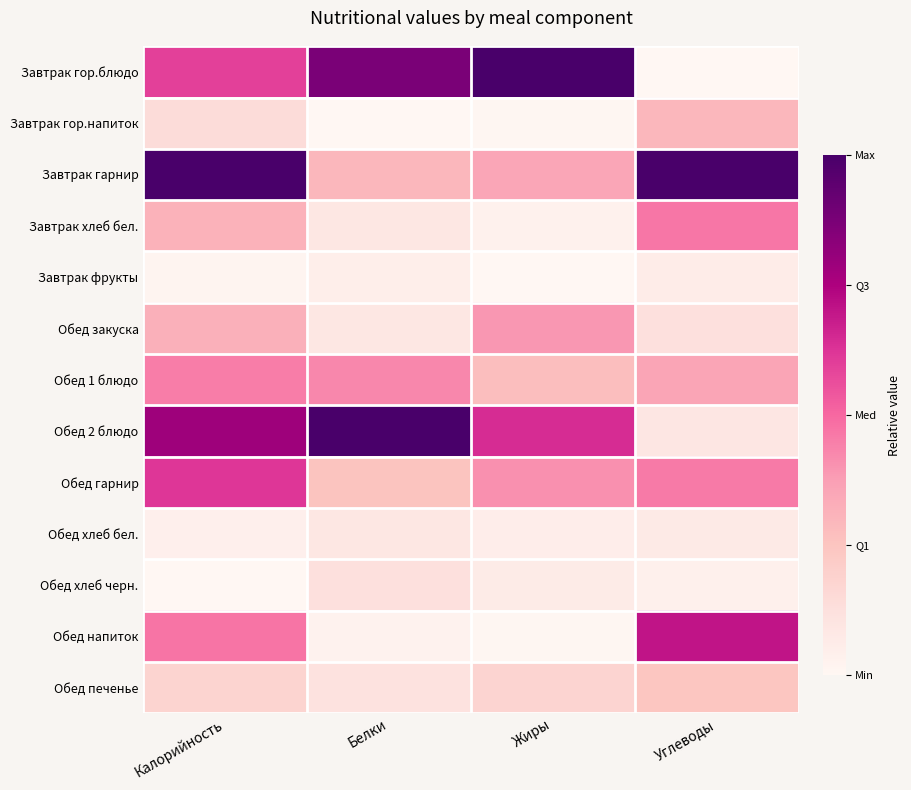

What is the greatest value displayed?

1.0